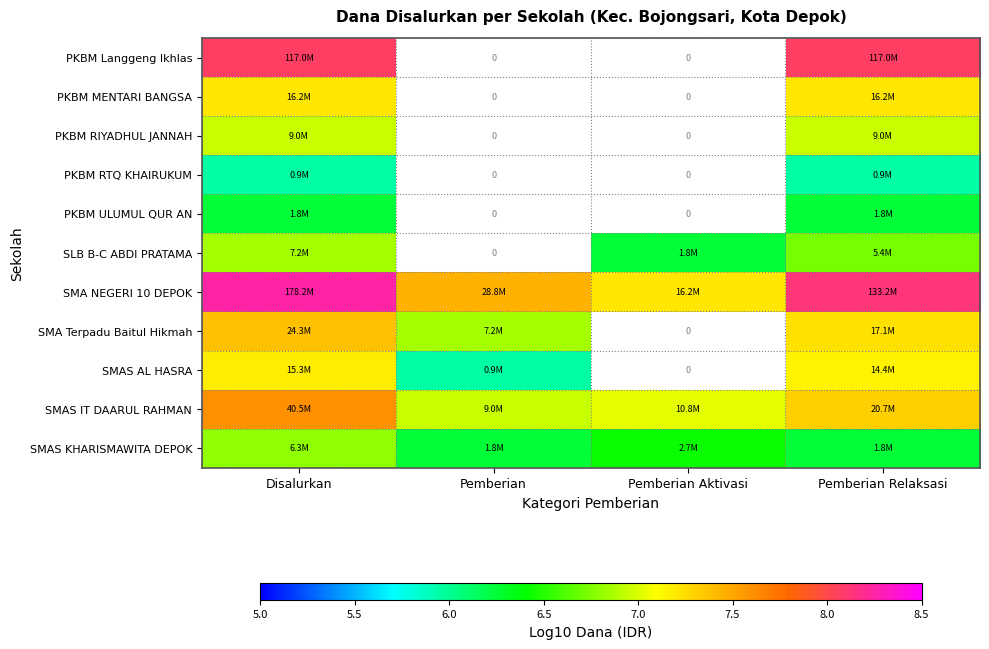

What is the difference between the maximum and minimum values in the SLB B-C ABDI PRATAMA series?

0.6